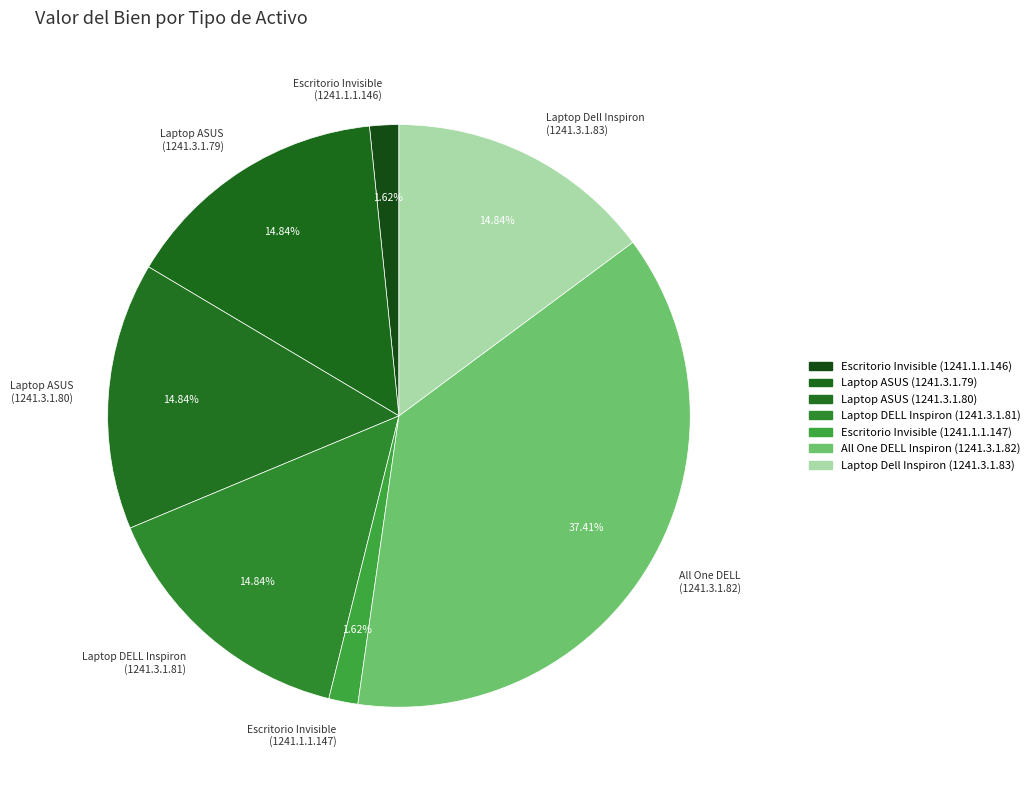

What is the ratio of the value at All One DELL (1241.3.1.82) to the value at Laptop DELL Inspiron (1241.3.1.81)?

2.5